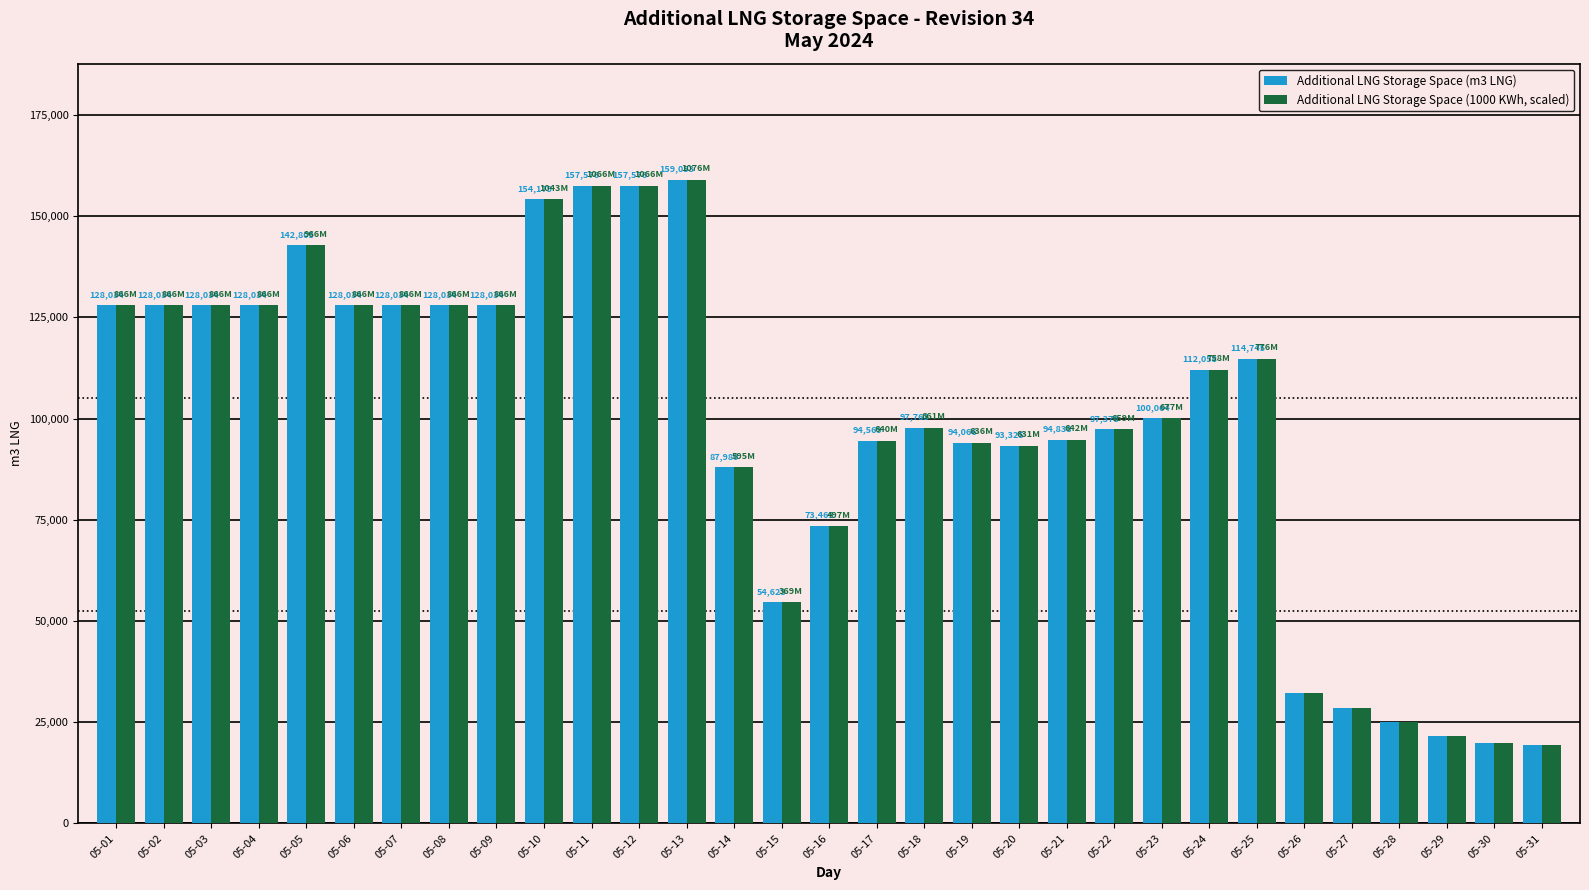

Rank the series by their average value, from highest to lowest.

Additional LNG Storage Space (m3 LNG), Additional LNG Storage Space (1000 KWh, scaled)